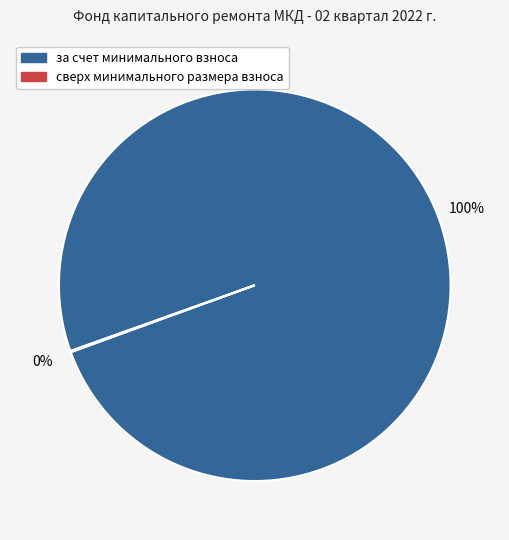

Is за счет минимального взноса the majority of the pie?

Yes